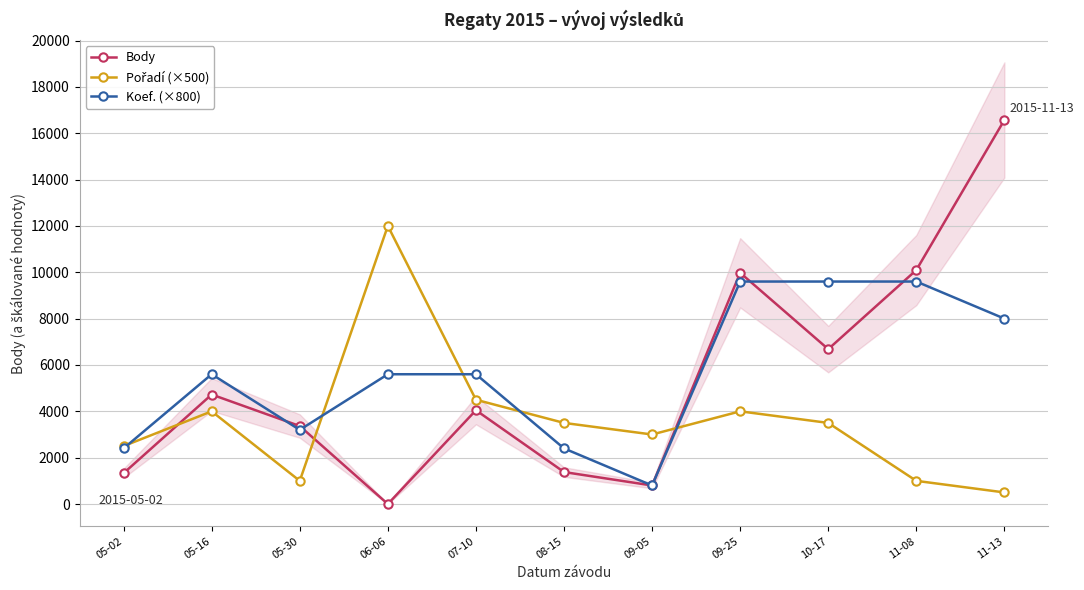

What is the label of the 3rd point from the right?

10-17